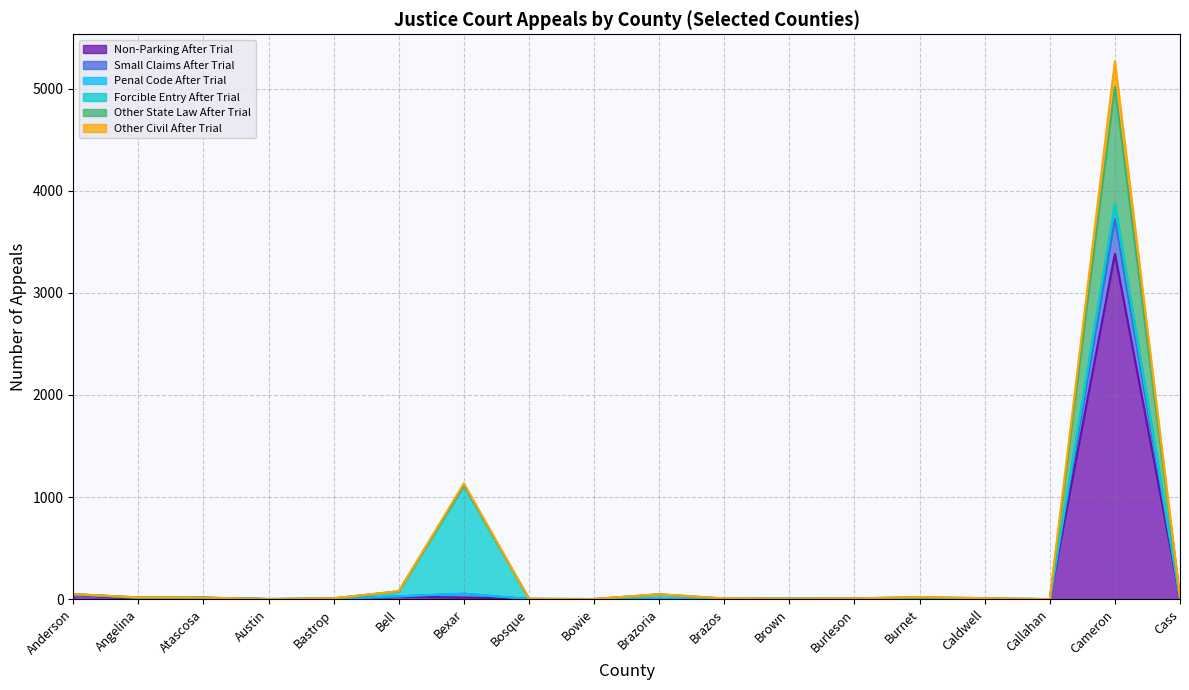

True or false: Other Civil After Trial and Penal Code After Trial cross at least once.

False